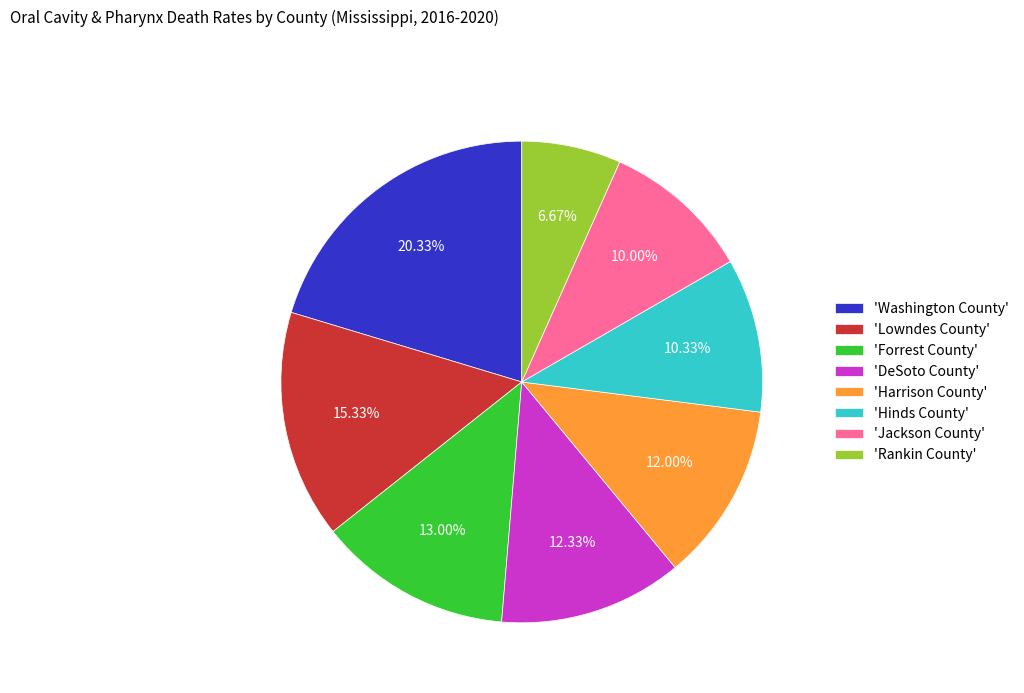

Between 'Washington County' and 'Harrison County', which is larger?

'Washington County'